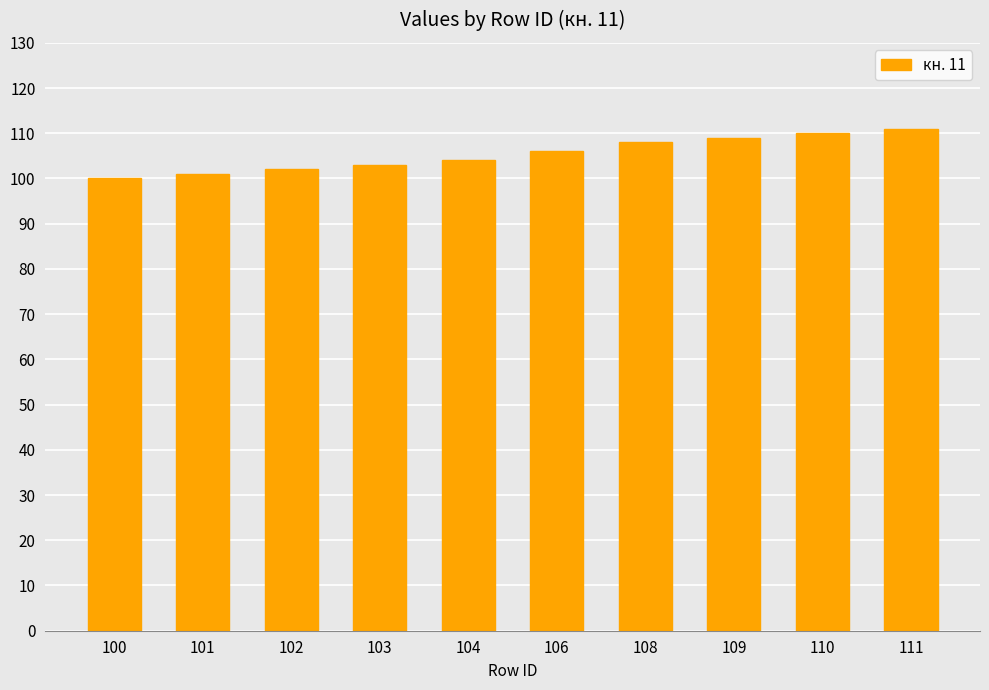

Is it true that the value at 101 is 101?

True